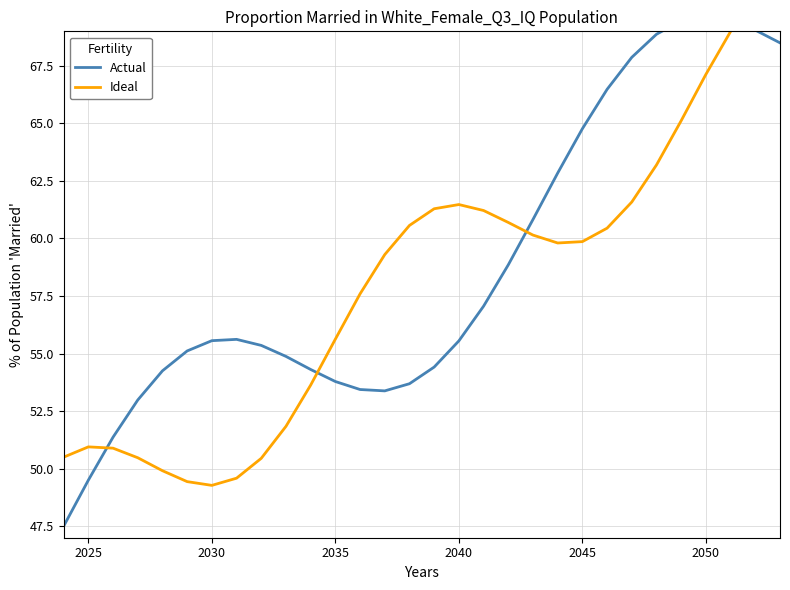

What are all the series names shown in the legend?

Actual, Ideal